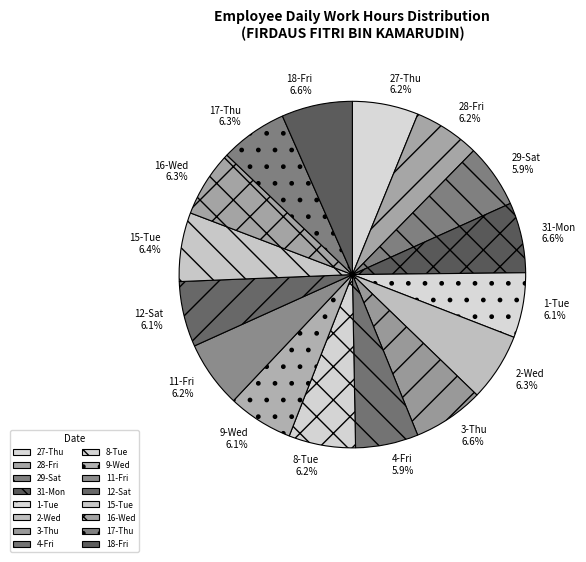

To the nearest percent, what is the combined percentage of 31-Mon and 4-Fri?

12%